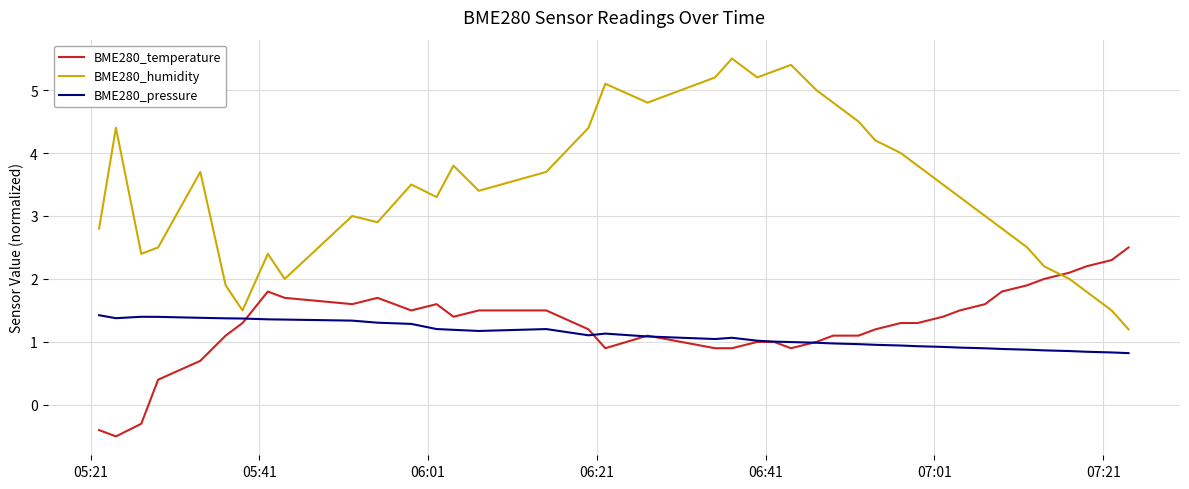

True or false: BME280_humidity and BME280_temperature intersect in this chart.

True